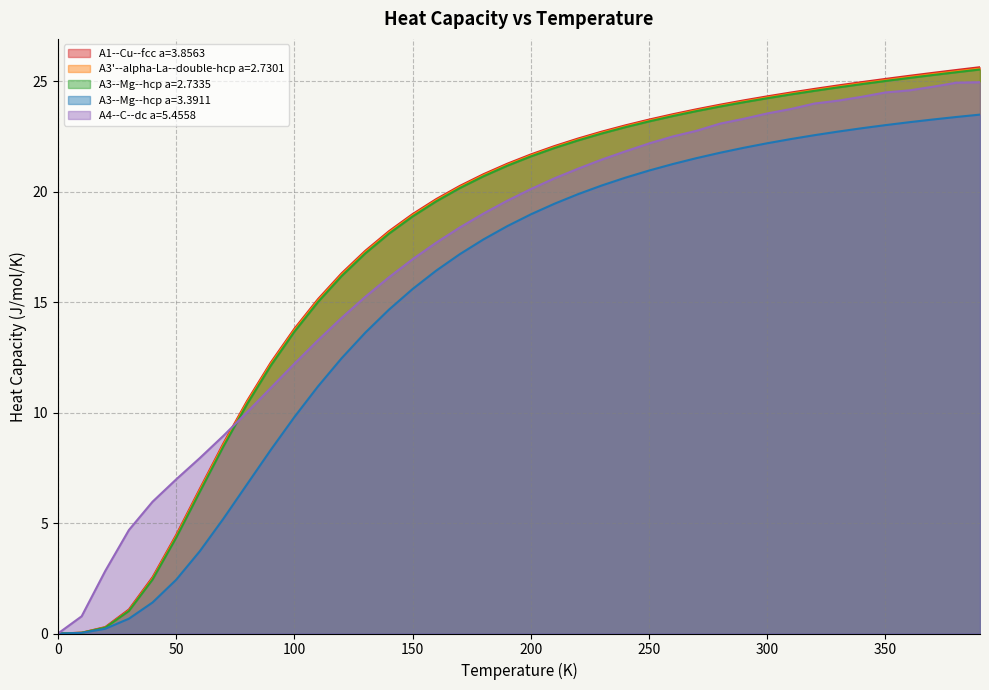

What is the spread (max minus min) of values at 20.0?

2.6